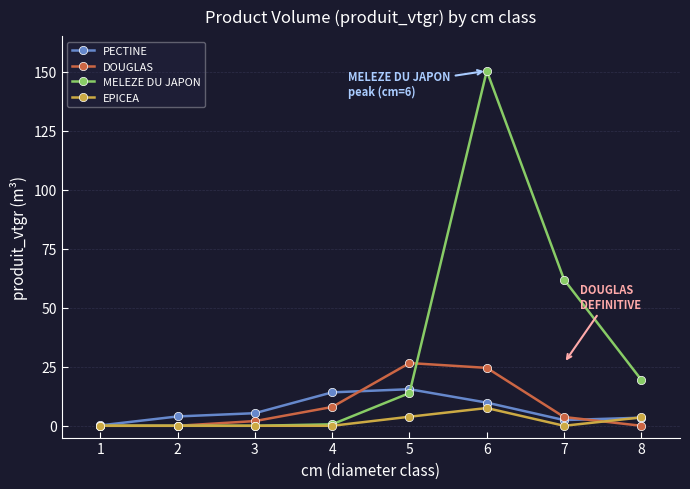

Which category has the highest value across all series?

6